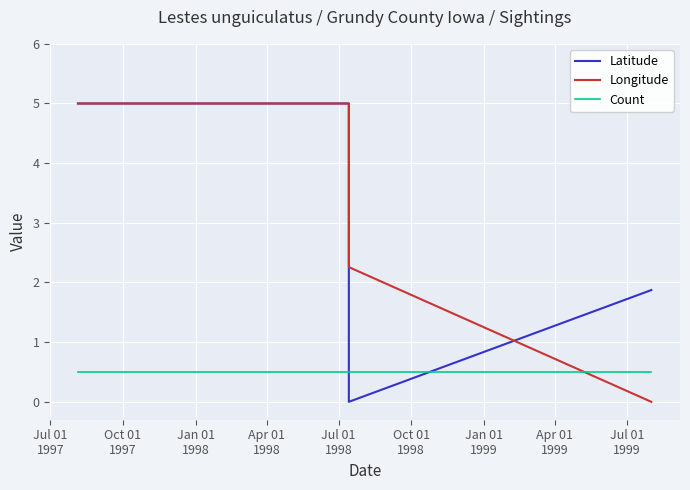

After their last crossing, which series has the higher values: Latitude or Longitude?

Latitude